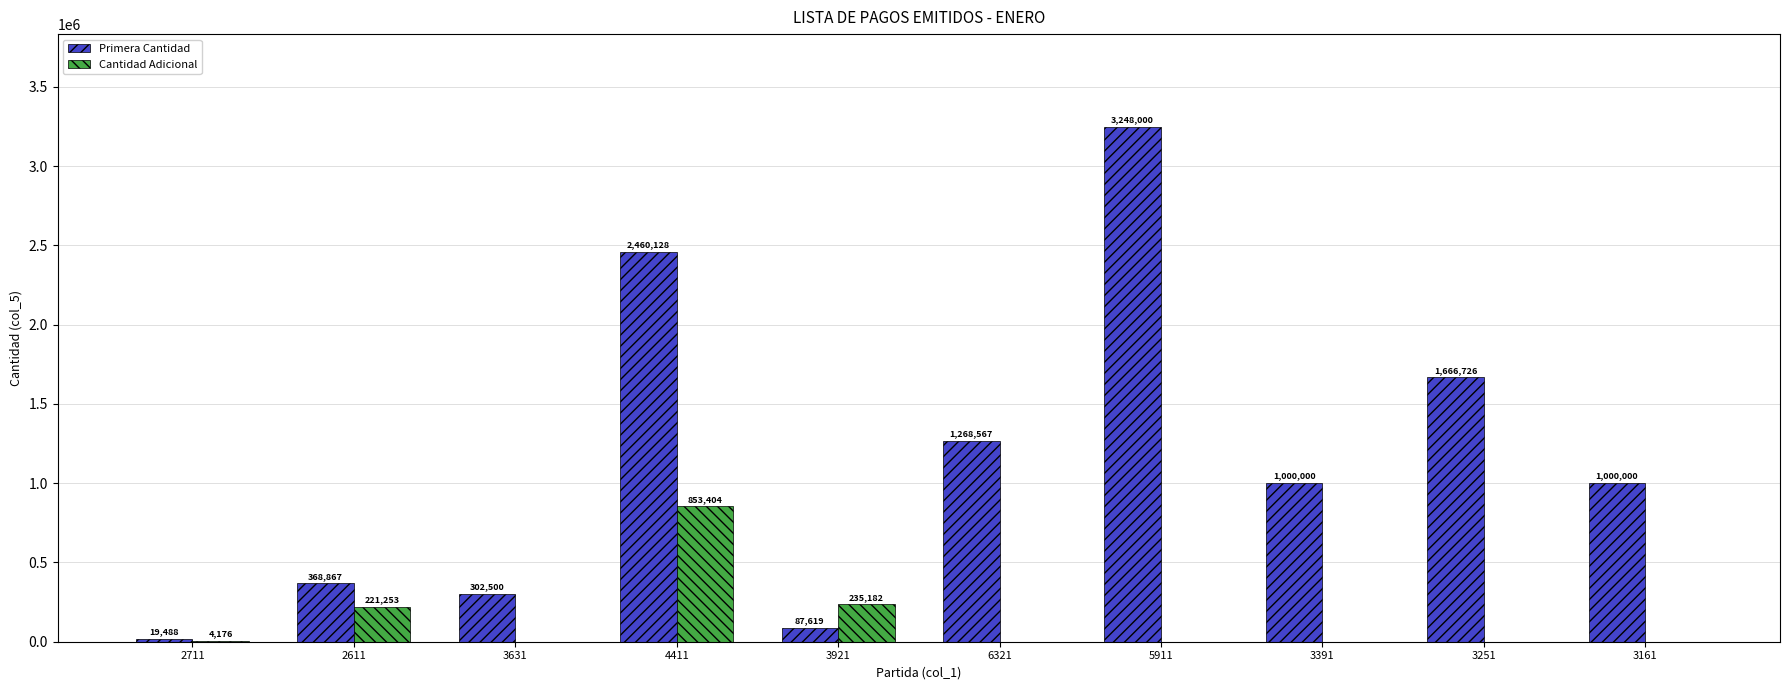

Between 2711 and 3631, which series saw the biggest shift?

Primera Cantidad